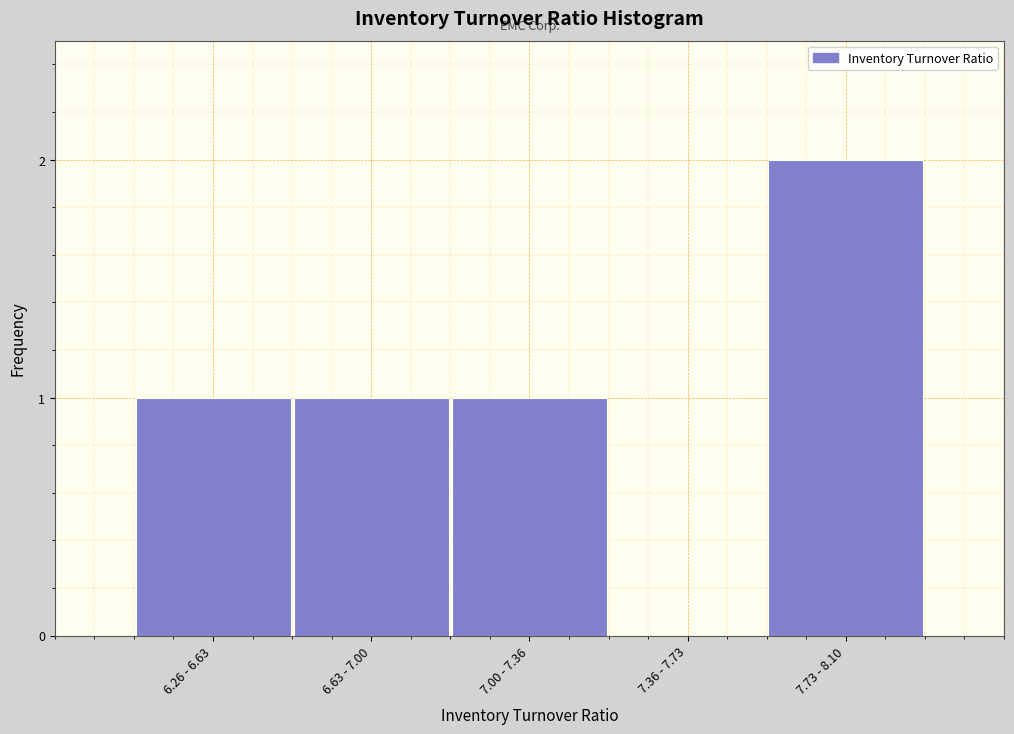

Reading left to right, extract all data points from this chart.

6.26 - 6.63=1	6.63 - 7.00=1	7.00 - 7.36=1	7.36 - 7.73=0	7.73 - 8.10=2